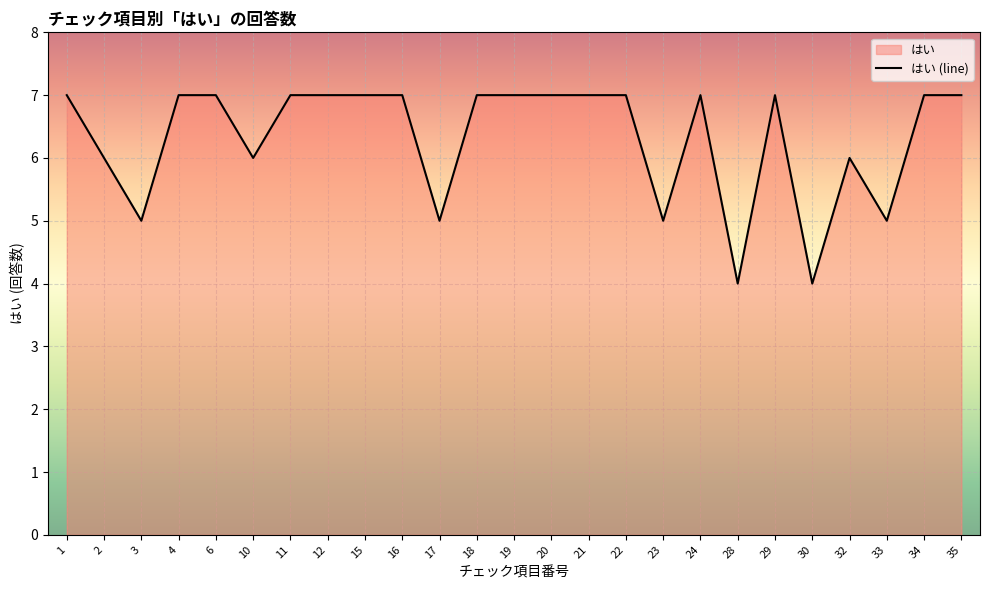

How many values are between 6 and 7?

19